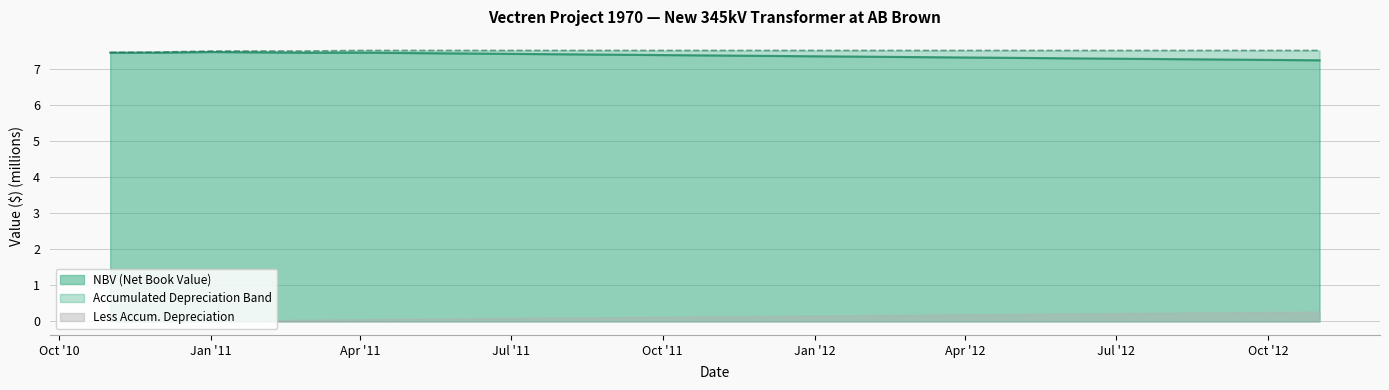

True or false: Plant in Service and NBV cross at least once.

False